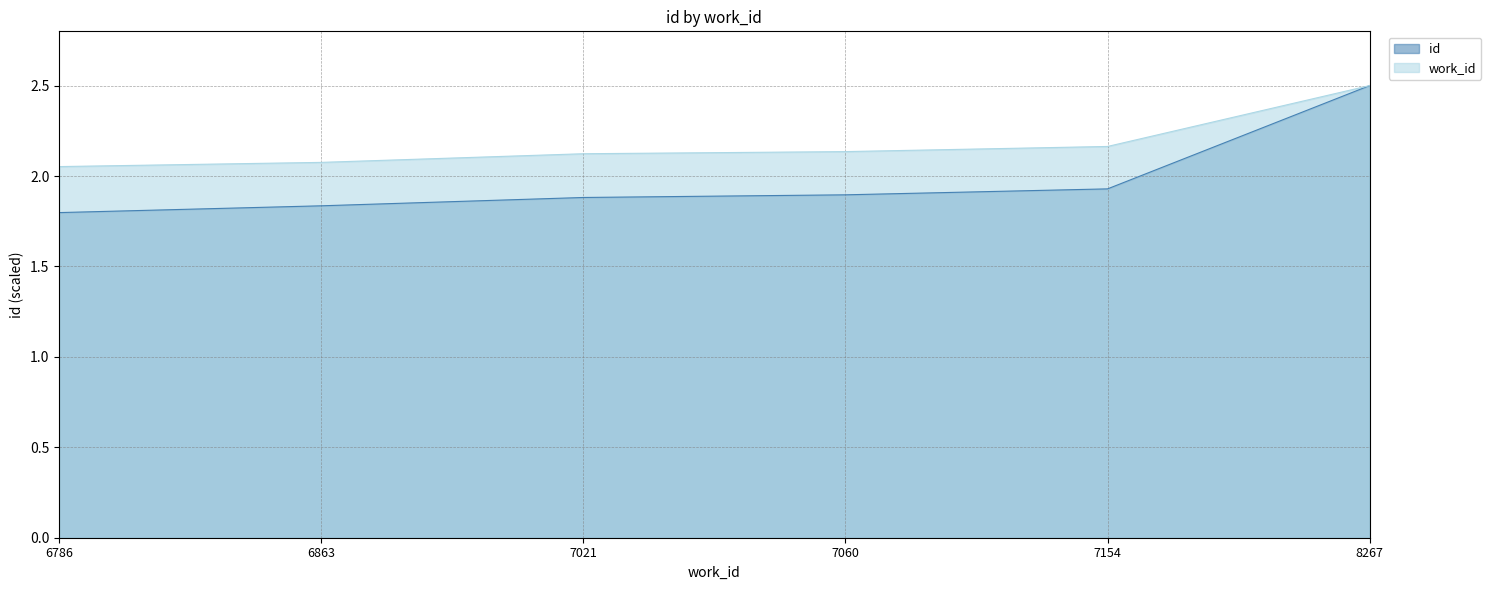

Which series has the largest total across all categories?

work_id